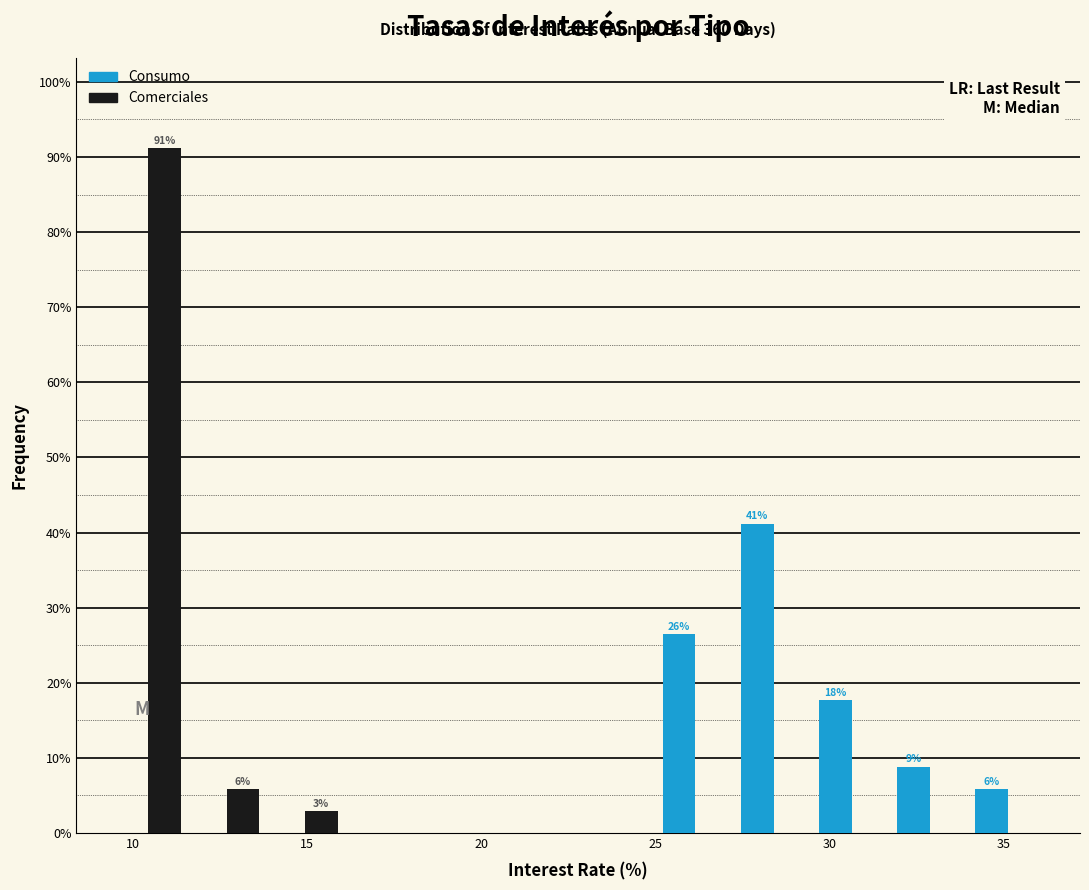

In the Consumo series, which range on the x-axis has the tallest bar?

27.5 to 29.5